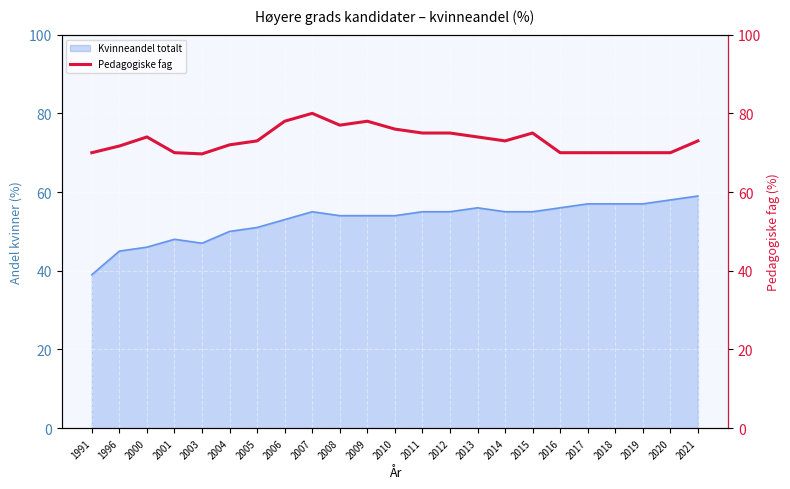

What is the maximum value shown in the chart?

80.0